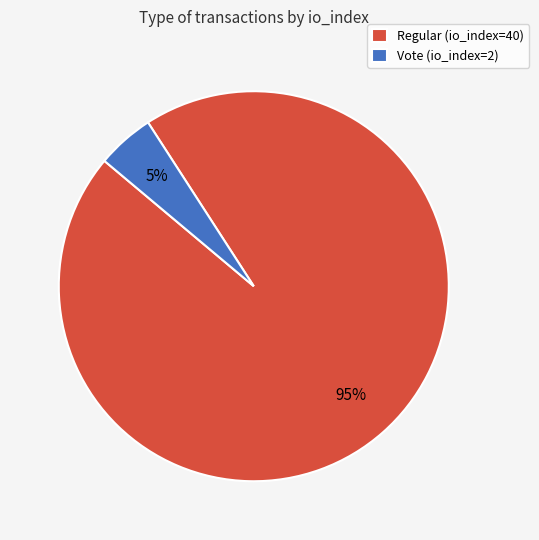

Count the number of slices in the pie.

2